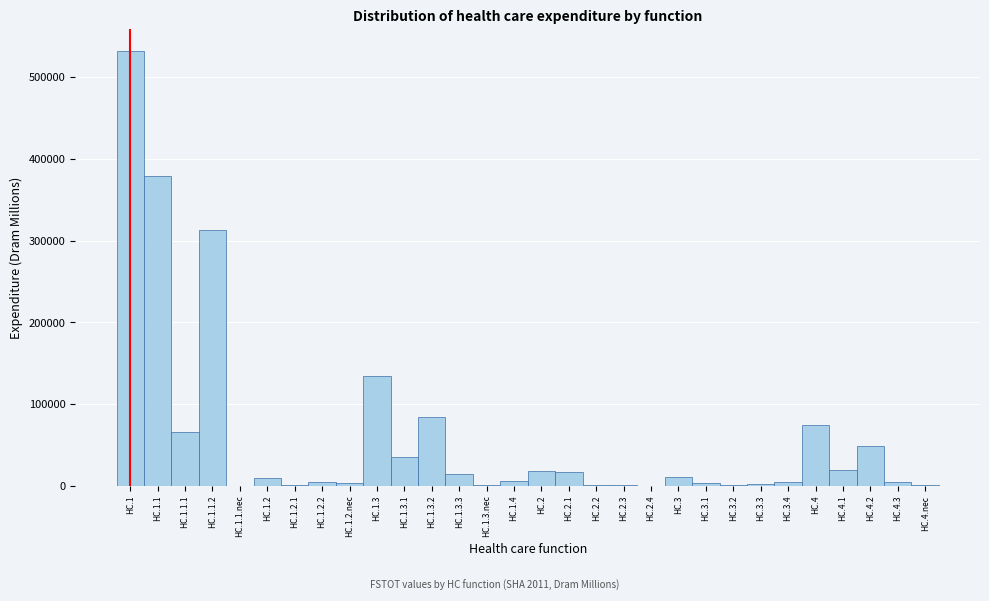

What is the sum of the values at HC.1 and HC.2.1?

548735.5